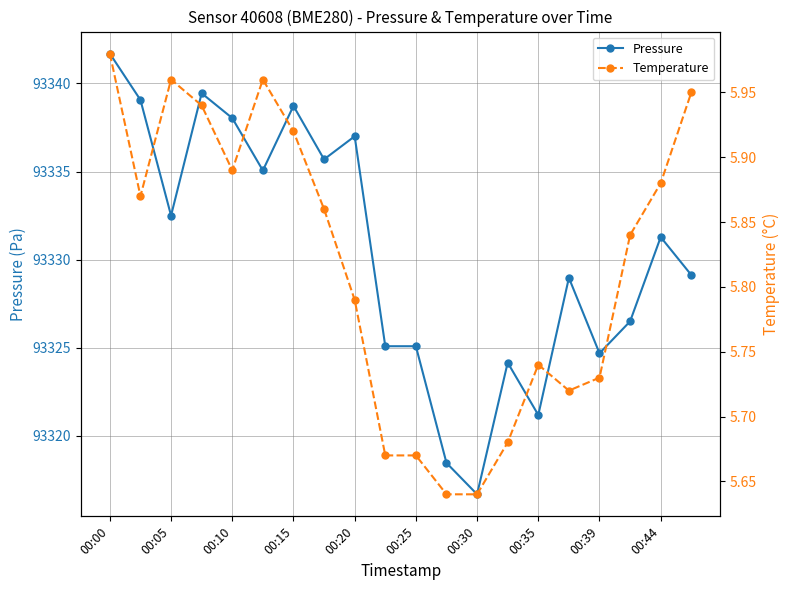

Reading right to left, transcribe all the data shown in this chart.

Pressure: 93329.1	93331.3	93326.5	93324.7	93329.0	93321.2	93324.2	93316.7	93318.5	93325.1	93325.1	93337.0	93335.7	93338.7	93335.1	93338.0	93339.4	93332.5	93339.1	93341.7
Temperature: 6.0	5.9	5.8	5.7	5.7	5.7	5.7	5.6	5.6	5.7	5.7	5.8	5.9	5.9	6.0	5.9	5.9	6.0	5.9	6.0